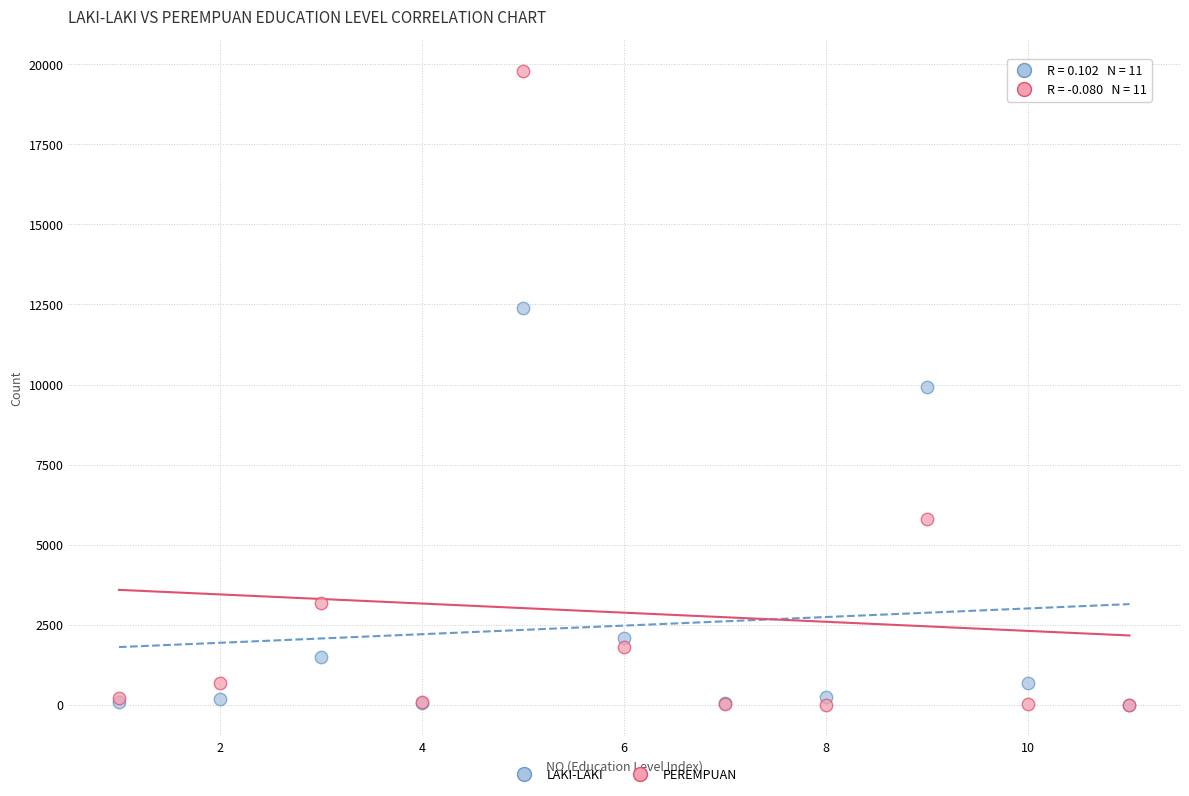

In the LAKI-LAKI series, what Y value is closest to 6196?

9911